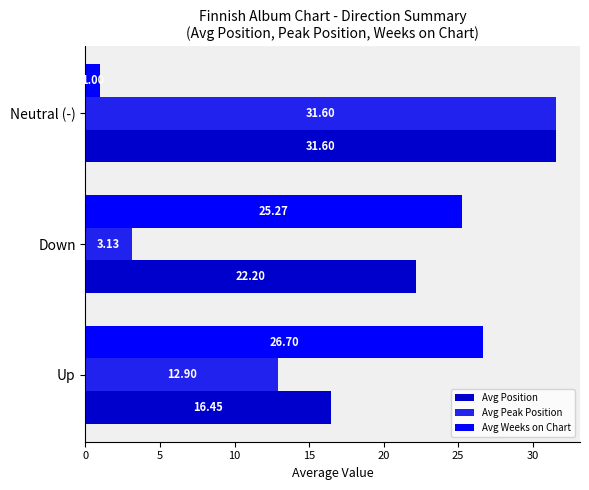

At which label is Avg Weeks on Chart closest to 13?

Neutral (-)